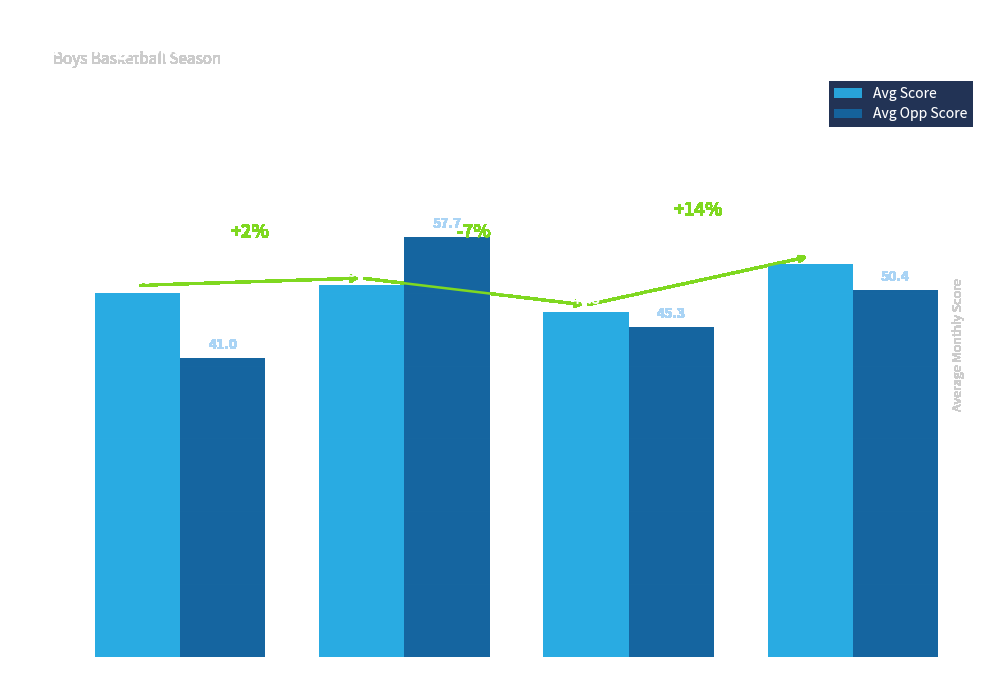

What is the approximate value of Avg Score at Jan 2013?

47.3